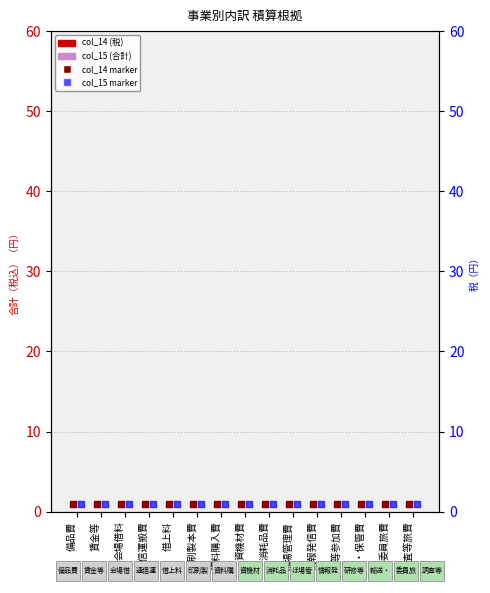

Is the value of col_15 marker at 調査等旅費 greater than the value of col_14 (税) at 借上料?

Yes